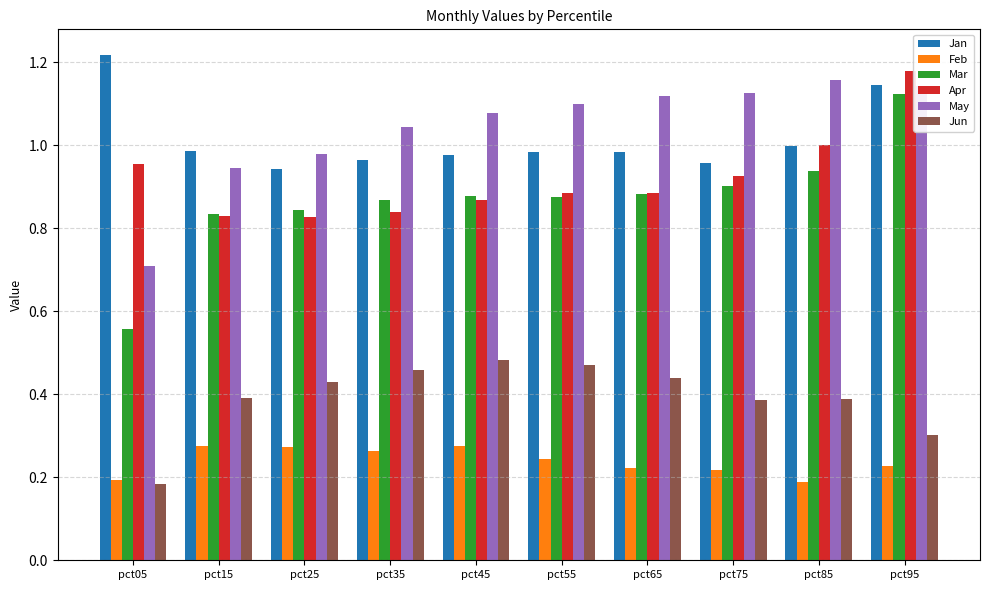

Which series has the largest range (max minus min)?

Mar